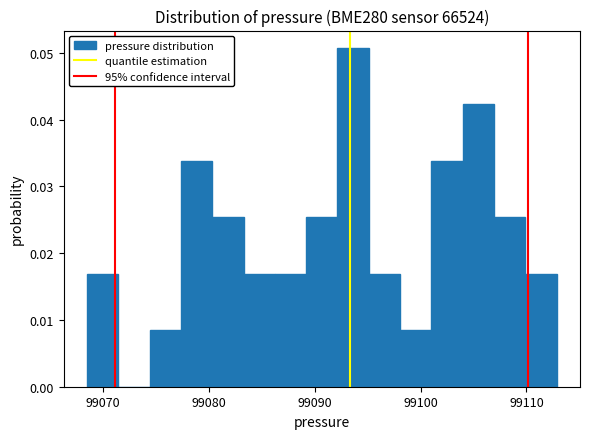

Read against the x-axis, roughly where is the centre of the tallest bar?

99094